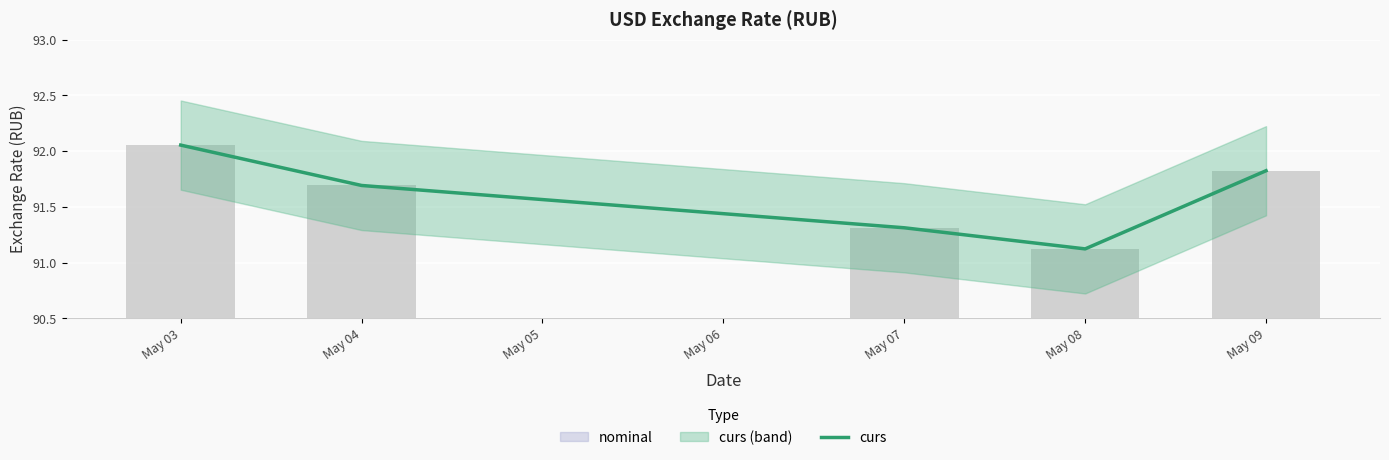

What is the value of the 1st bar from the left?

92.1